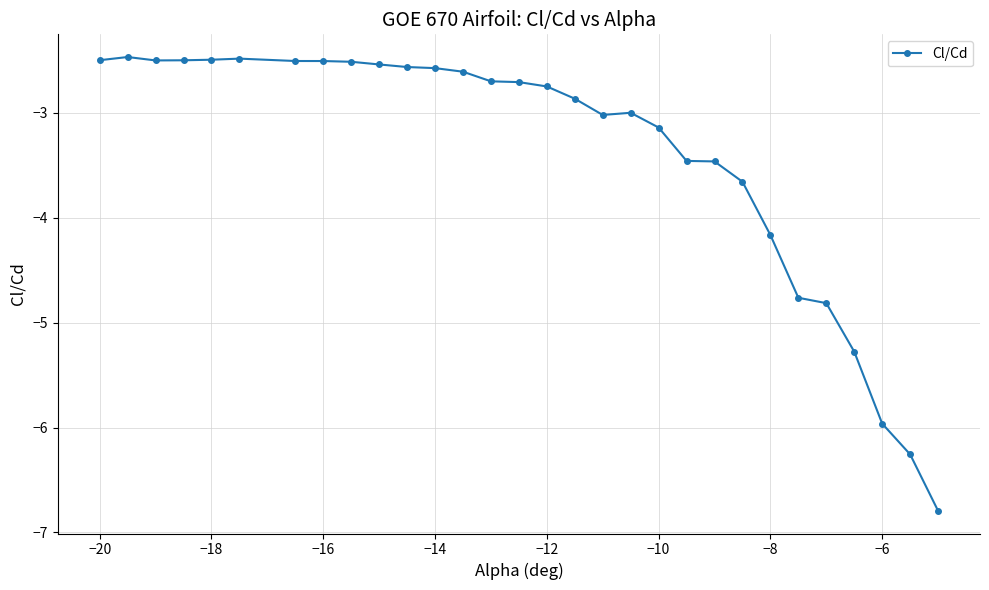

True or false: the data has more than 2 interior local peaks.

True